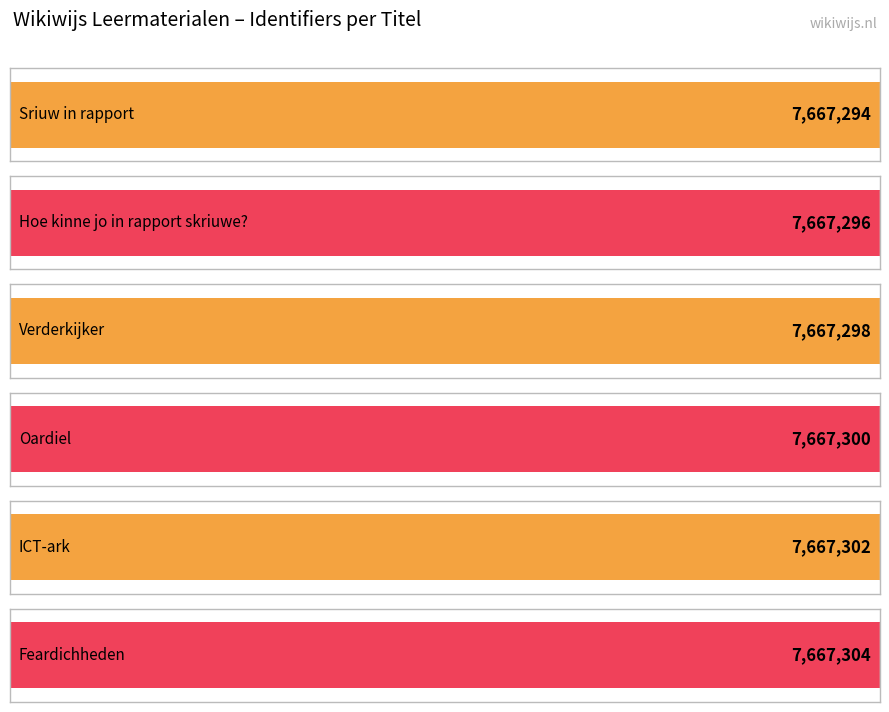

How many bars are there in total?

6